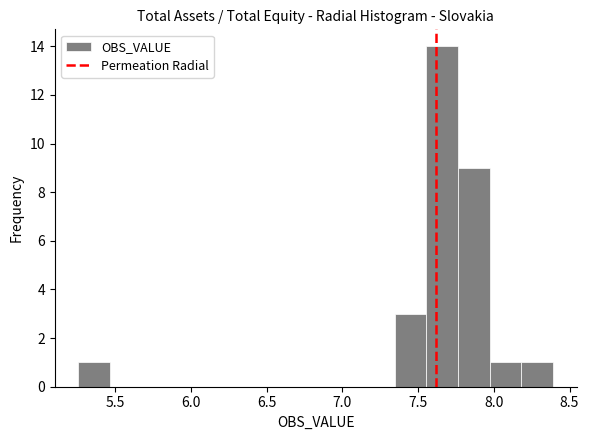

Reading left to right, transcribe this chart: for each bar, give the range it covers on the x-axis and its height. Neither the bar edges nor the heights are printed on the chart, so give them approximately, as read against the axes.

5.25 to 5.45: 1
5.45 to 5.70: 0
5.70 to 5.90: 0
5.90 to 6.10: 0
6.10 to 6.30: 0
6.30 to 6.50: 0
6.50 to 6.70: 0
6.70 to 6.95: 0
6.95 to 7.15: 0
7.15 to 7.35: 0
7.35 to 7.55: 3
7.55 to 7.75: 14
7.75 to 7.95: 9
7.95 to 8.20: 1
8.20 to 8.40: 1